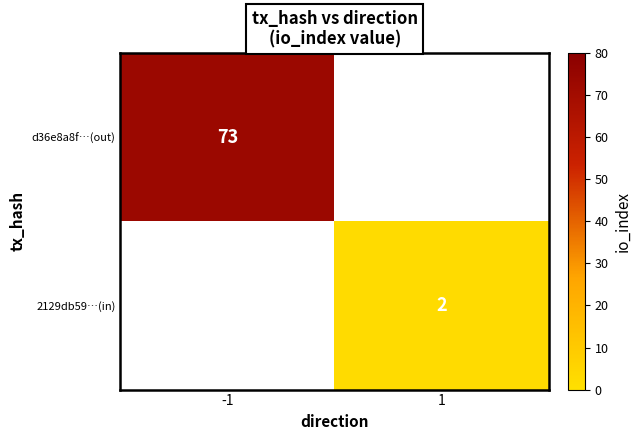

The 2129db59…(in) series shows 2 at 1. True or false?

True